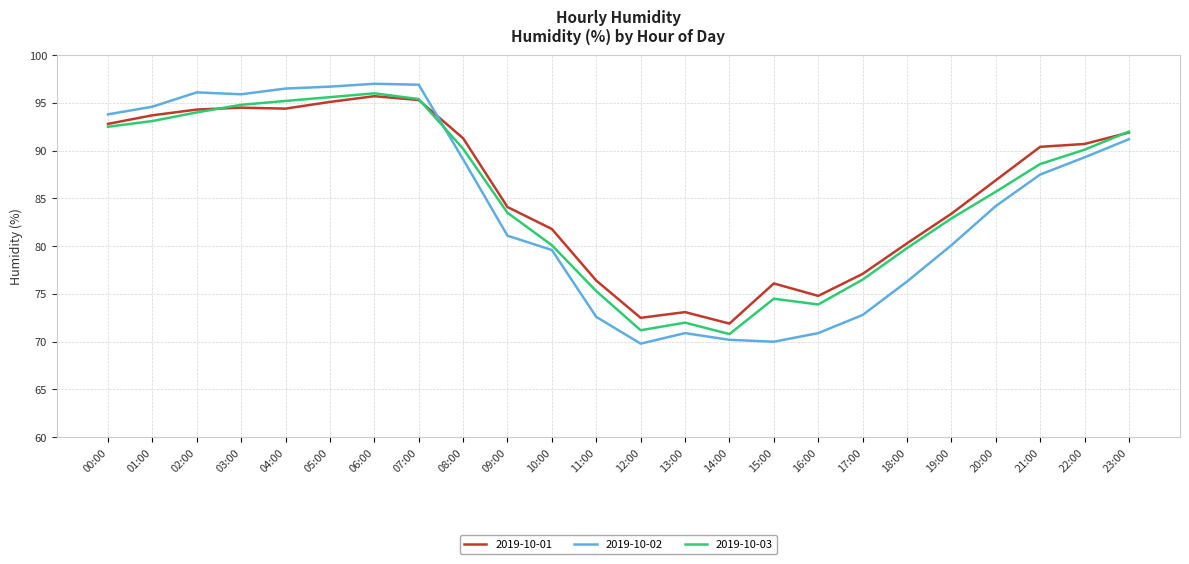

Which series has the largest total across all categories?

2019-10-01